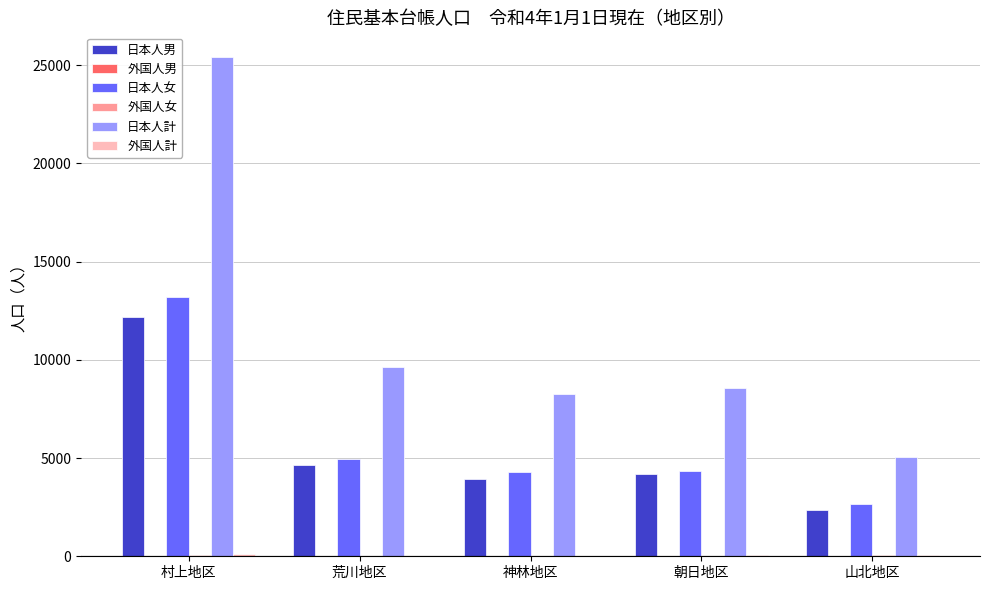

The value of 日本人計 at 朝日地区 is 4771. True or false?

False